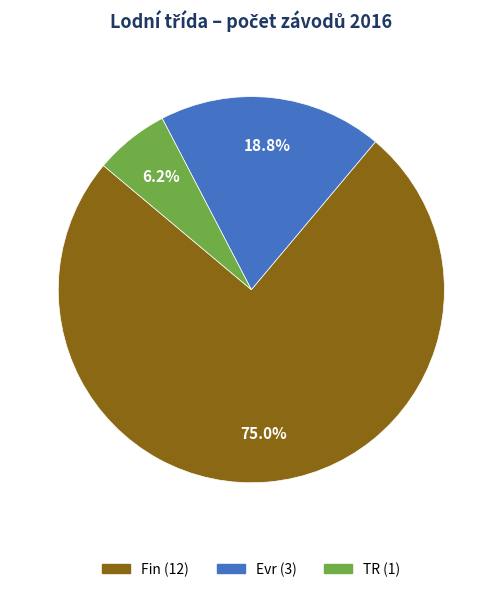

Is it true that TR is 1% of the pie?

False